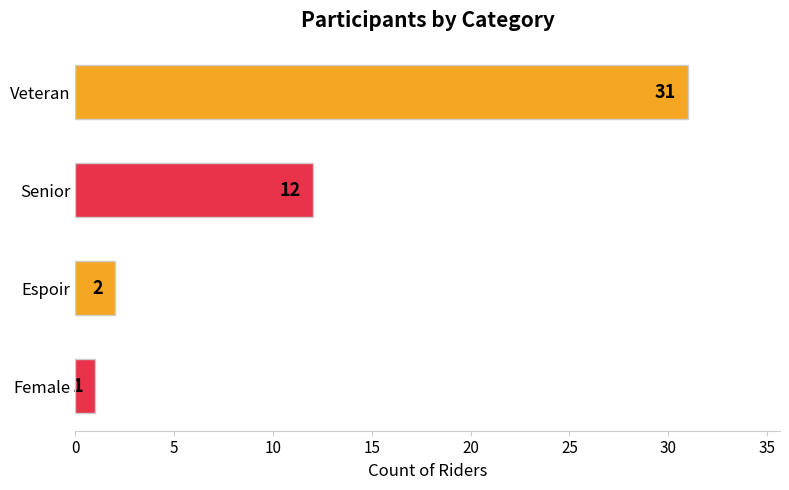

Reading bottom to top, extract all data points from this chart.

Female=1	Espoir=2	Senior=12	Veteran=31